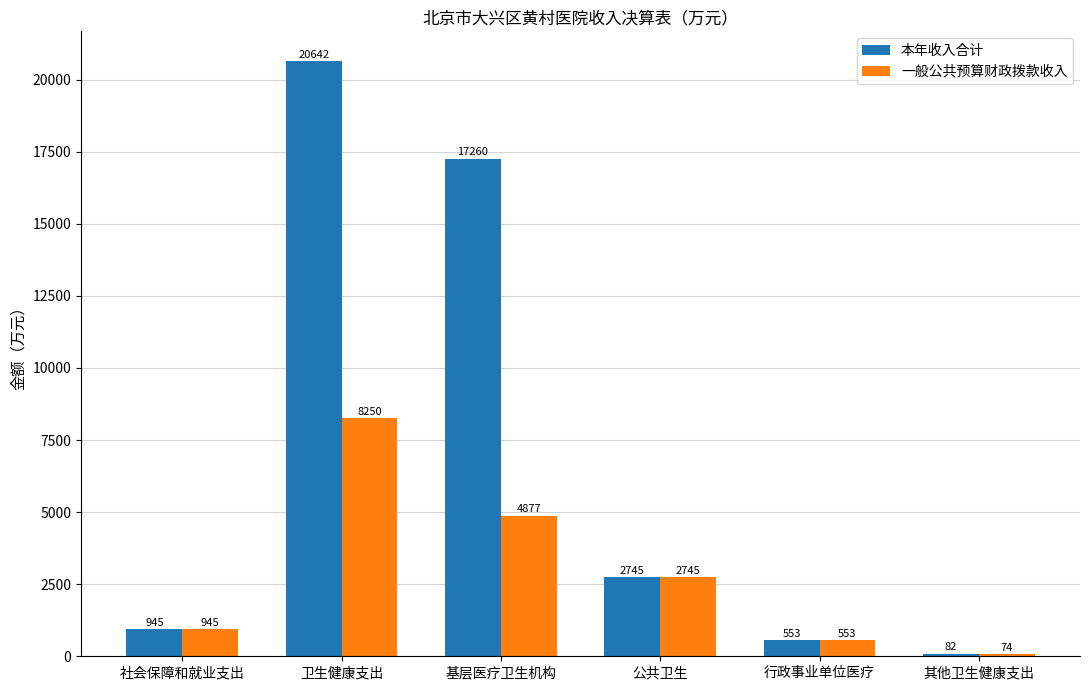

The value of 一般公共预算财政拨款收入 at 社会保障和就业支出 is 944.9. True or false?

True